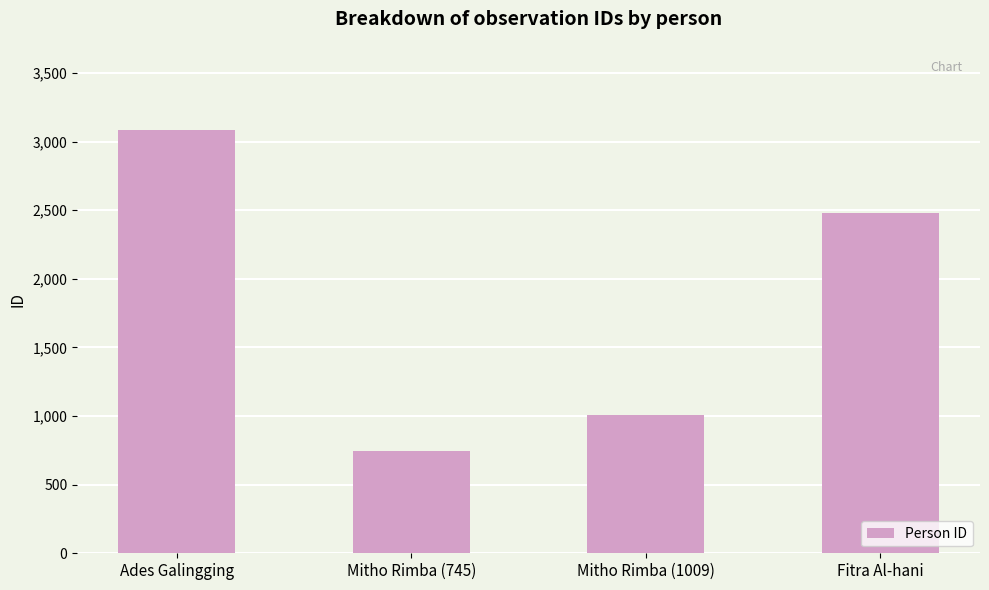

What is the minimum value shown in the chart?

745